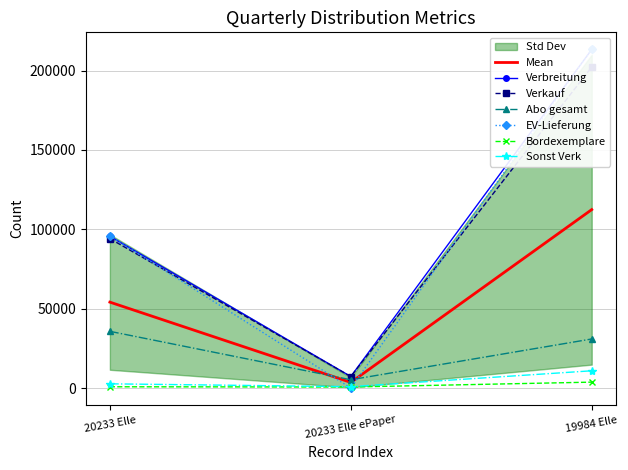

Which category has the lowest value in the Verkauf series?

20233 Elle ePaper